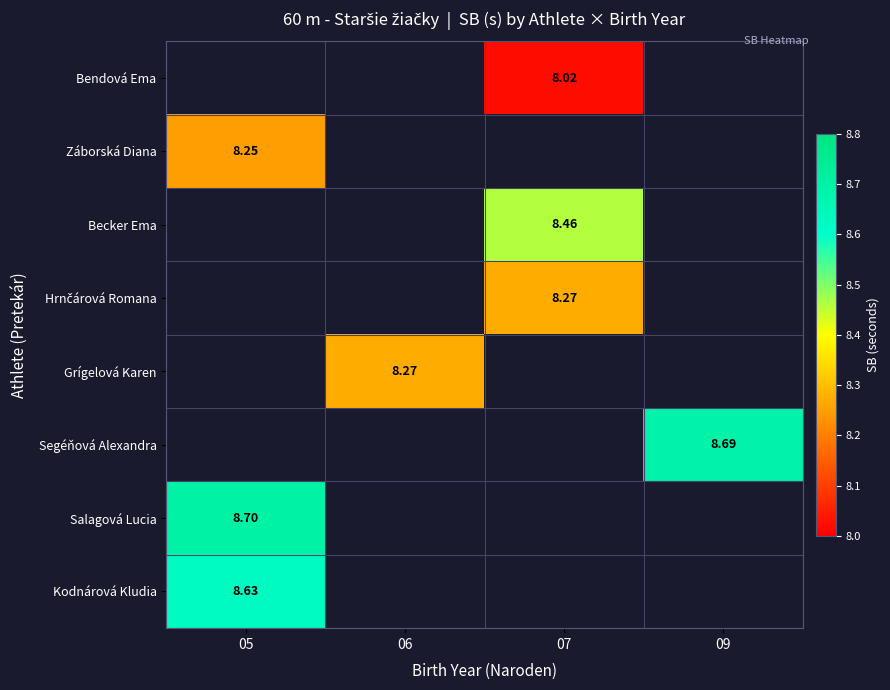

The Kodnárová Kludia series shows 2.5 at 05. True or false?

False